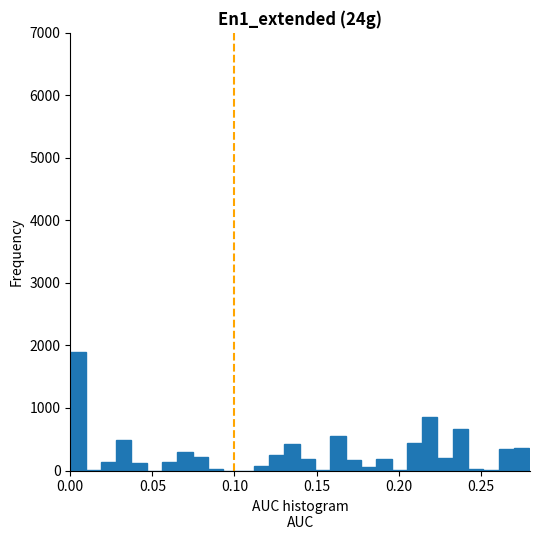

Read against the x-axis, roughly where is the centre of the tallest bar?

0.005